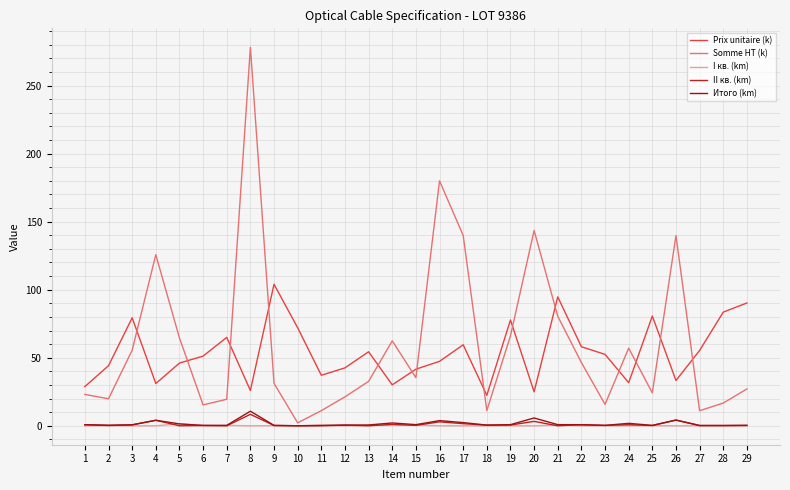

Rank the categories by Somme HT (k) value from lowest to highest.

10, 27, 11, 18, 6, 23, 28, 7, 2, 12, 1, 25, 29, 9, 13, 15, 22, 3, 24, 14, 5, 19, 21, 4, 26, 17, 20, 16, 8